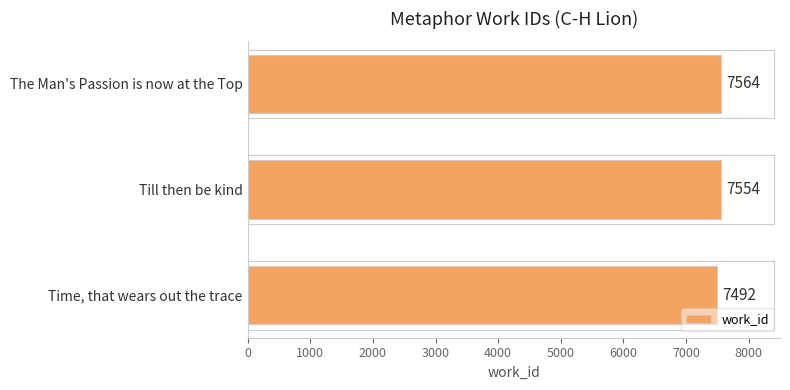

What is the ratio of the value at The Man's Passion is now at the Top to the value at Till then be kind?

1.0